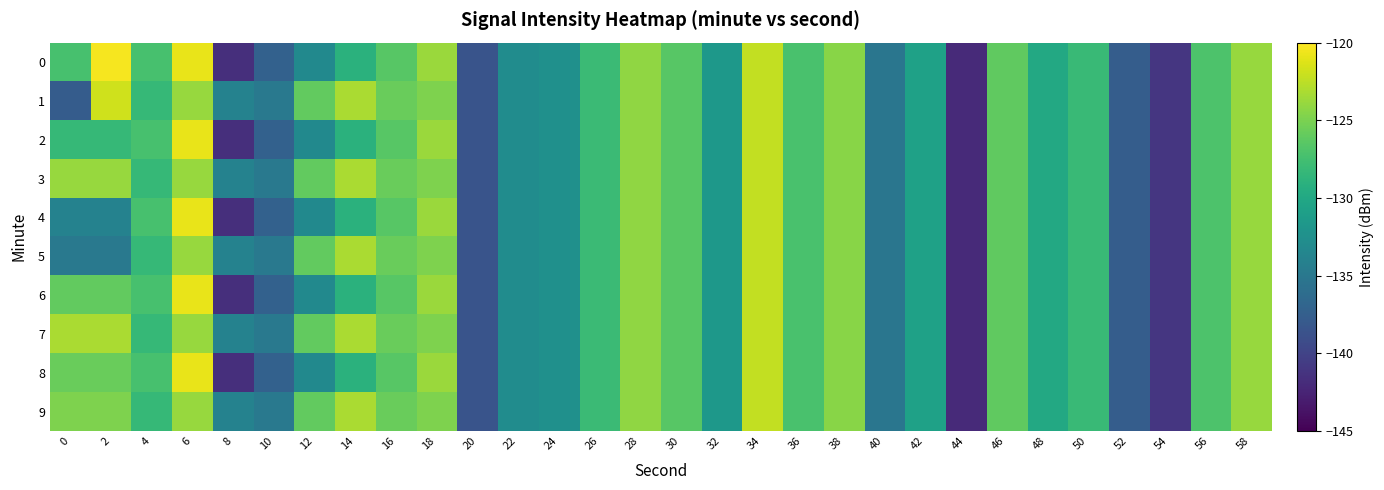

What is the total value across all series at 10?

-1360.8